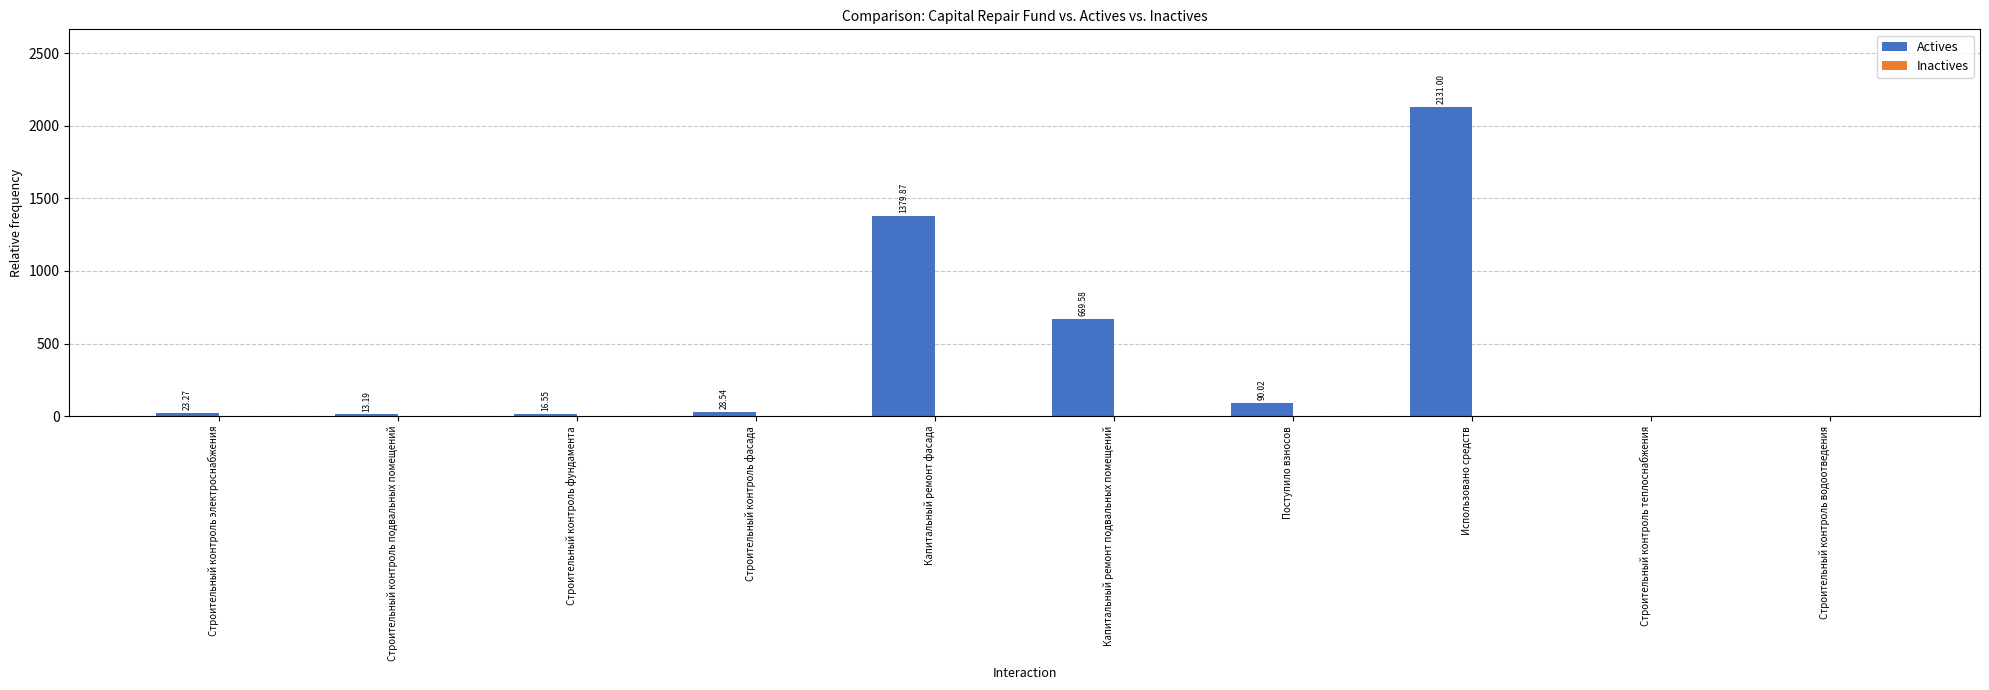

At which label does the data first exceed 28?

Строительный контроль фасада